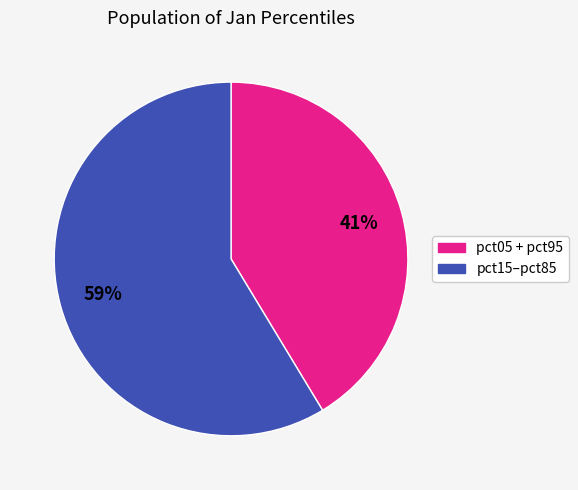

Does any single category account for the majority?

Yes